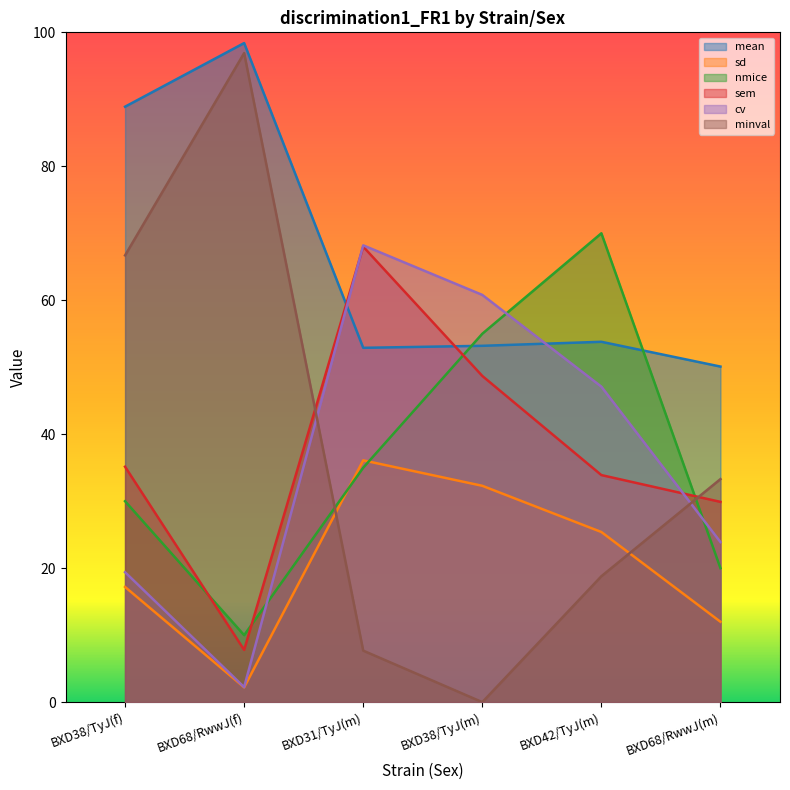

Rank the series by their maximum value, from lowest to highest.

sd, sem, cv, nmice, minval, mean